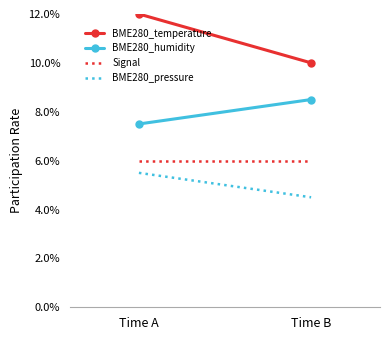

Which category has the lowest value in the BME280_temperature series?

Time B